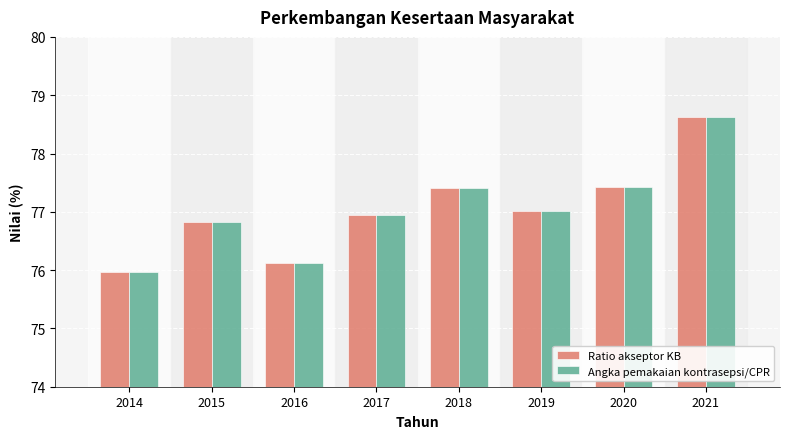

Is the value of Ratio akseptor KB at 2017 greater than the value of Angka pemakaian kontrasepsi/CPR at 2016?

Yes